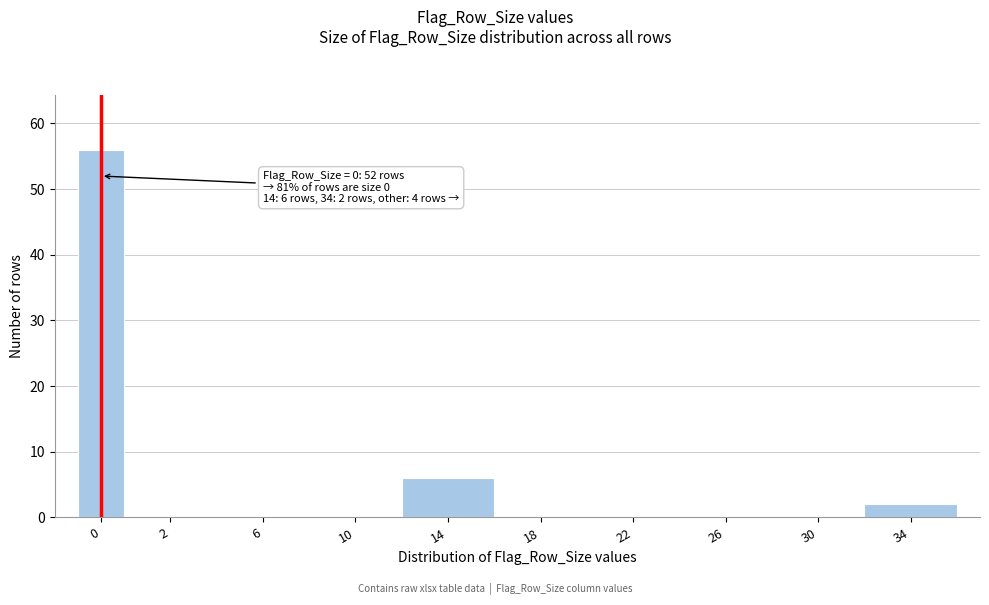

Reading right to left, what are all the values shown in this chart?

34=2	30=0	26=0	22=0	18=0	14=6	10=0	6=0	2=0	0=56